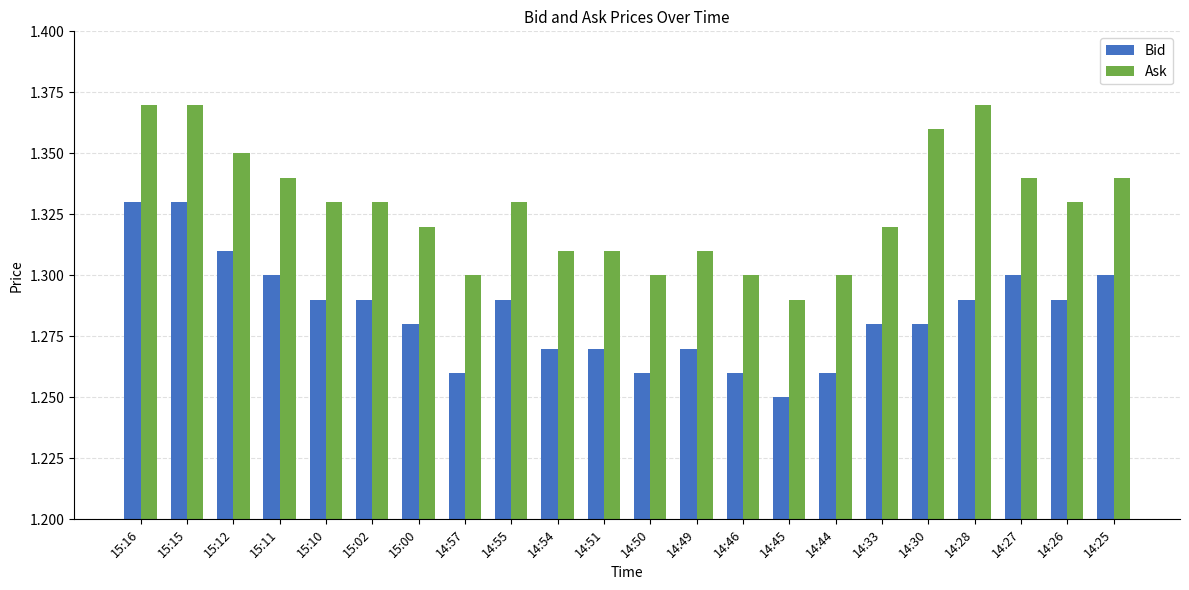

What is the sum of the Bid values at 14:26 and 14:49?

2.6